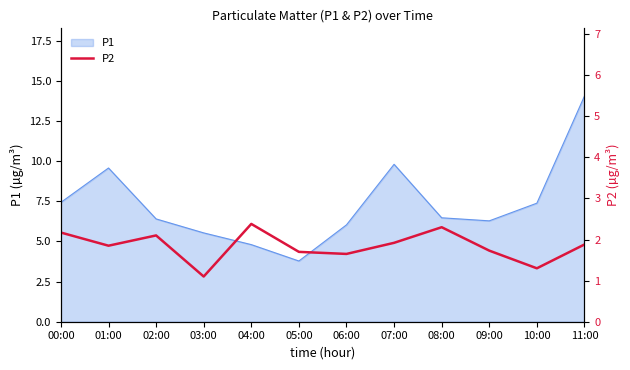

What is the highest value of the P1 series?

14.1